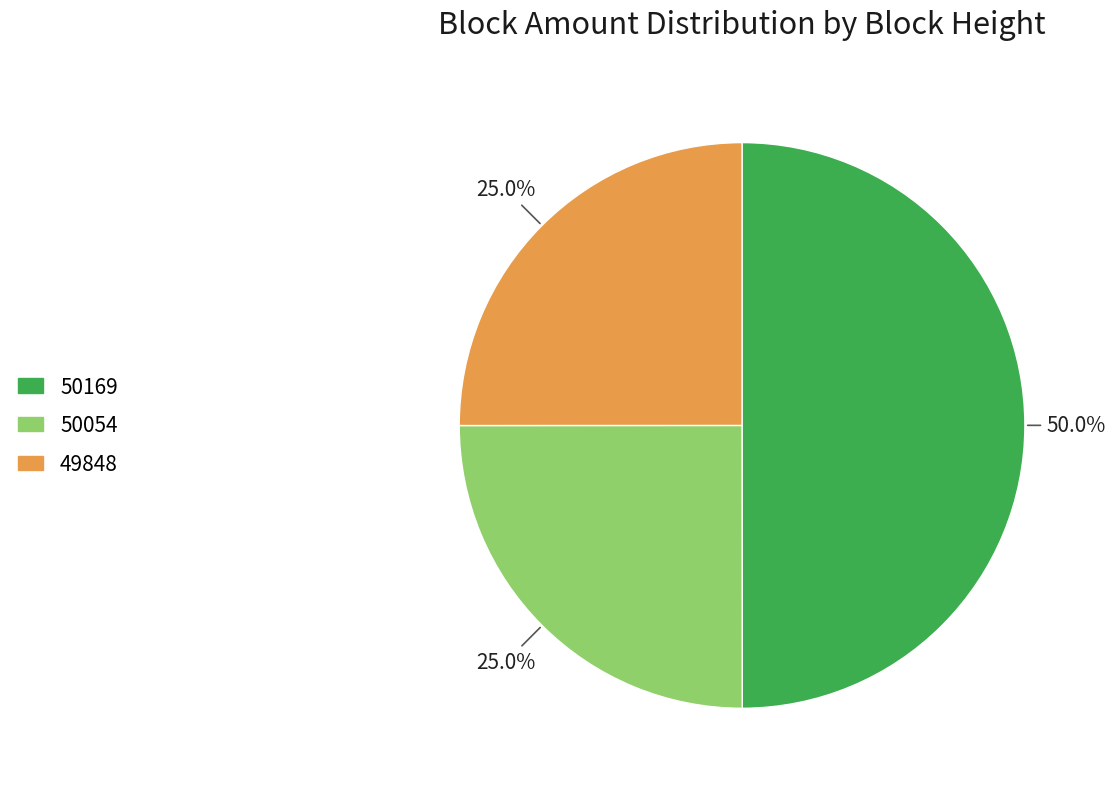

Combined, what portion of the pie is 50054 and 50169?

75.0%